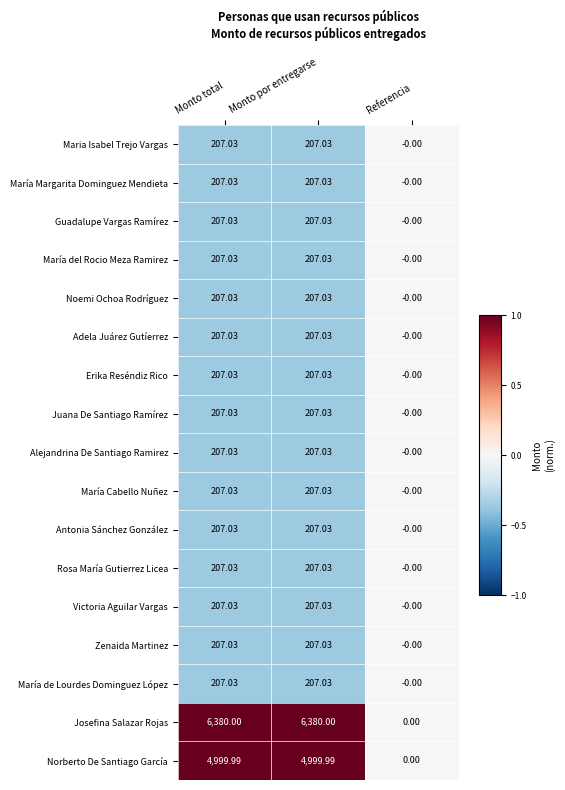

Where does the Erika Reséndiz Rico series first go above 207?

Monto total